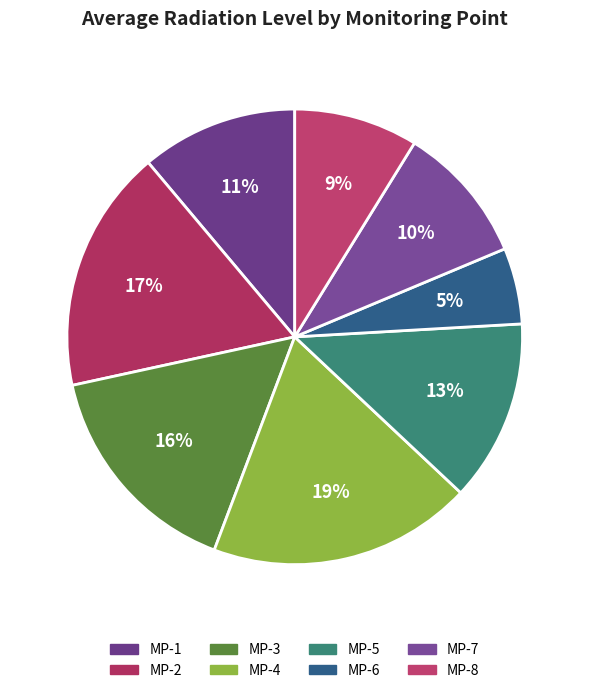

Does MP-2 represent more than half of the total?

No